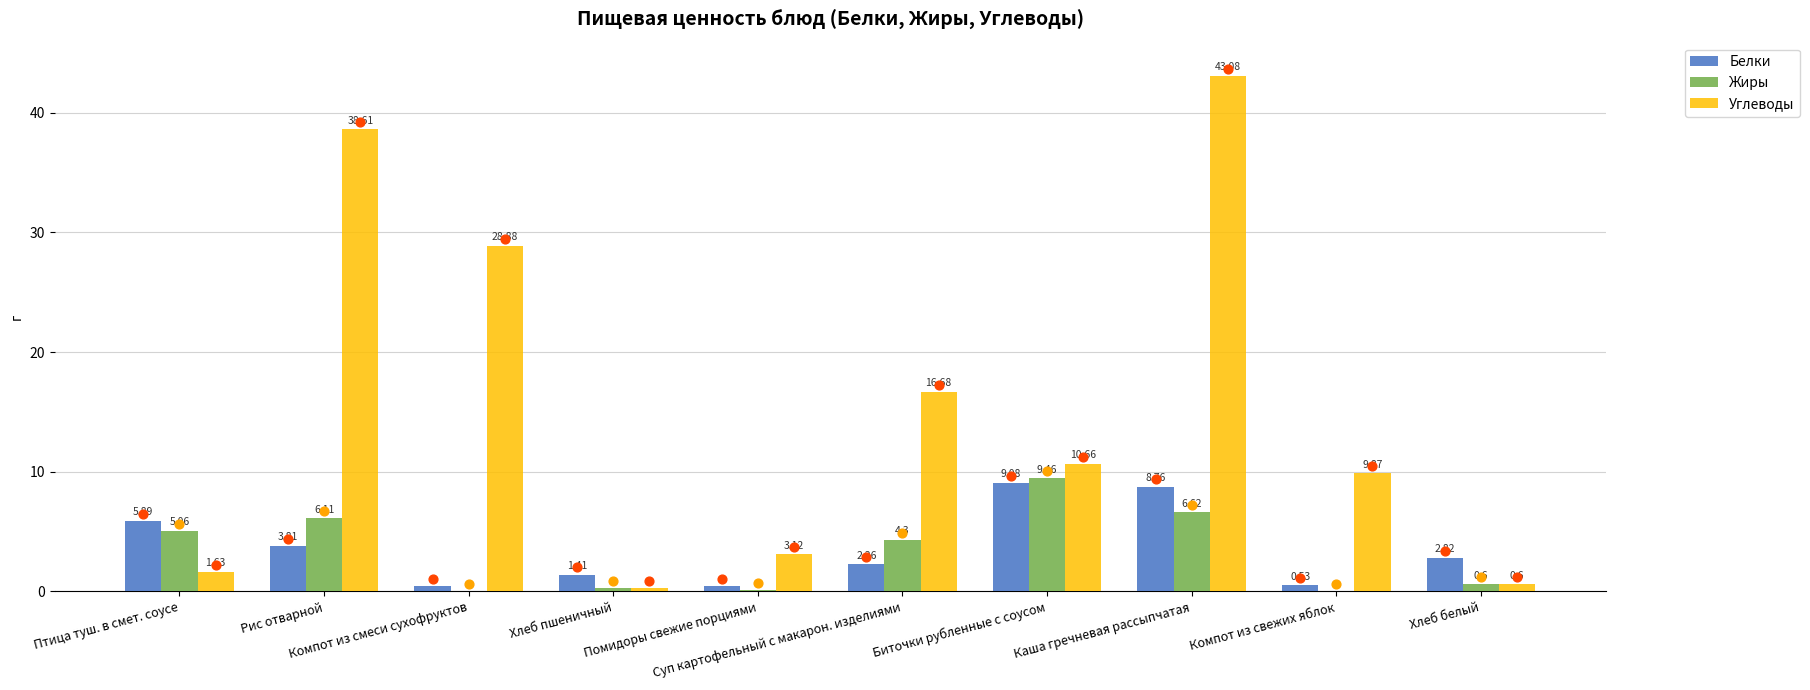

What is the total value across all series at Биточки рубленные с соусом?

29.2